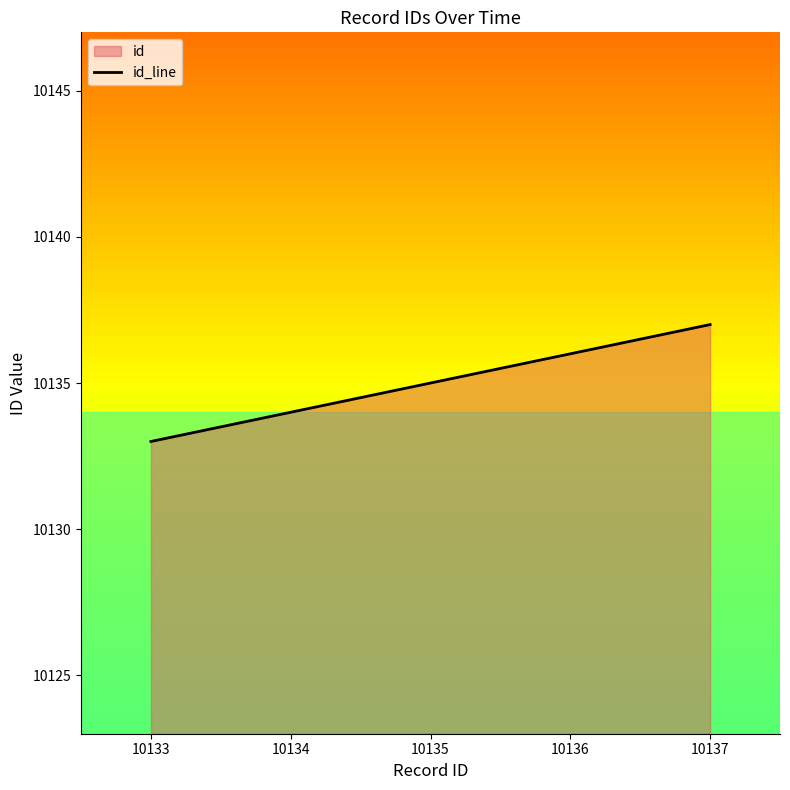

Between 10133 and 10135, which is larger?

10135